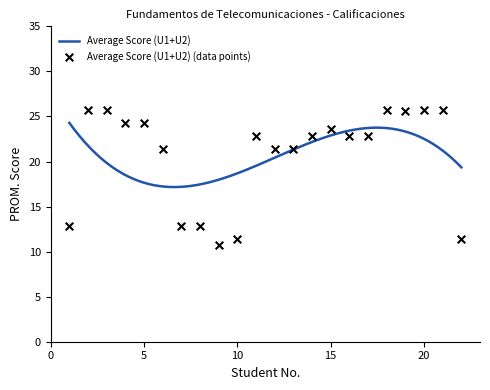

Approximately how many times larger is the value at 4 compared to 3?

0.9